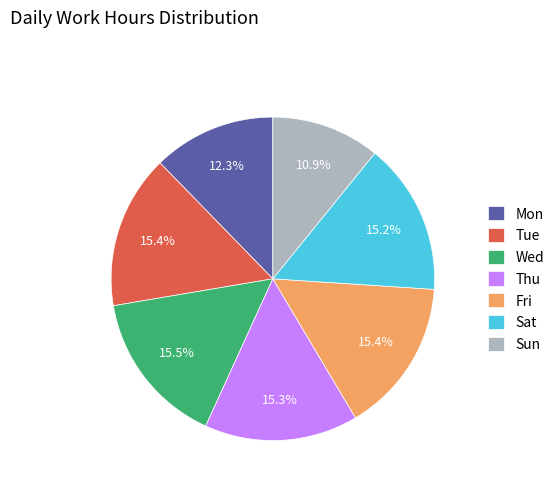

Does Fri account for over 50% of the chart?

No